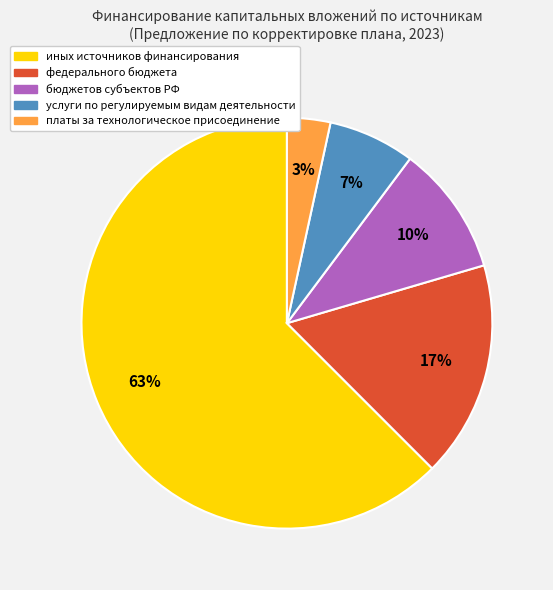

Is there a majority slice in this chart?

Yes